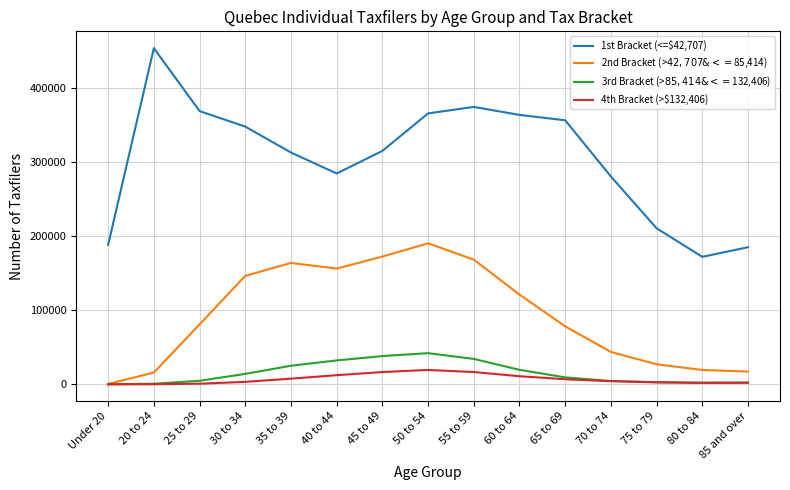

What is the difference between the highest and lowest values at 75 to 79?

207610